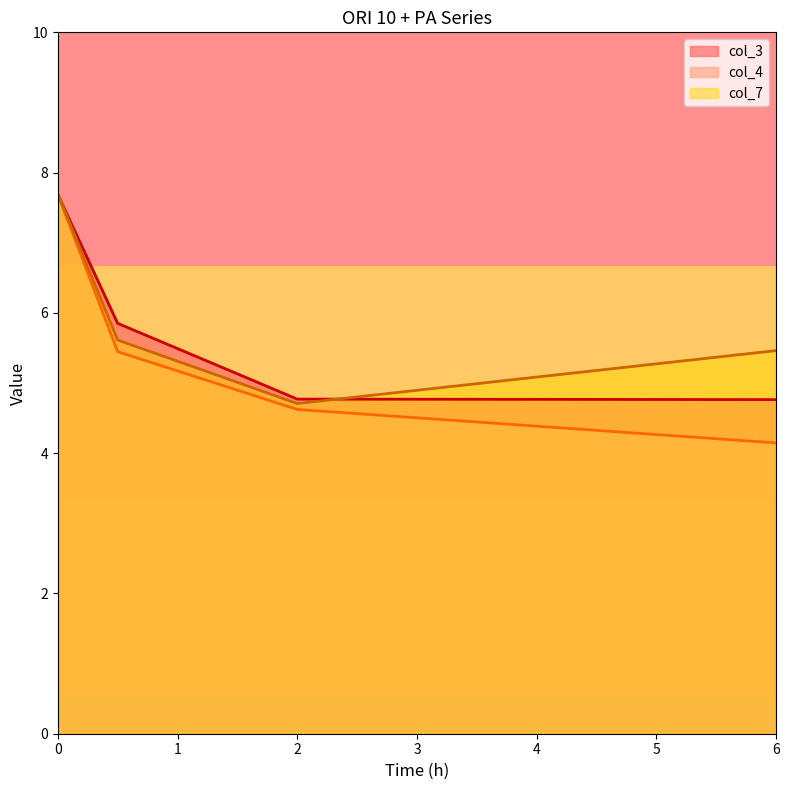

The col_4 series shows 5.4 at 0.5. True or false?

True